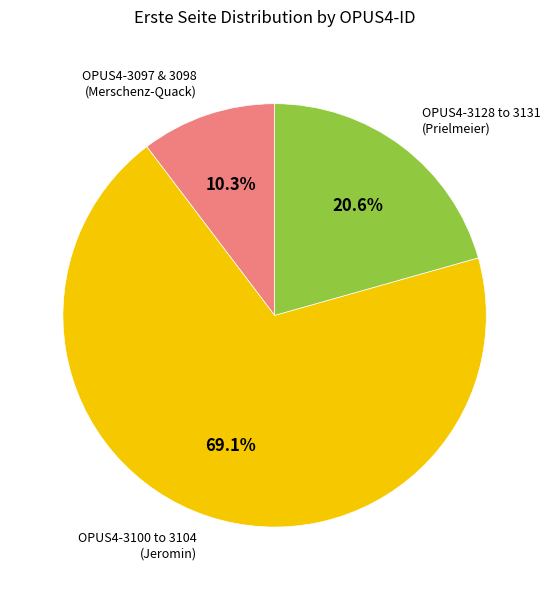

Is there a majority slice in this chart?

Yes